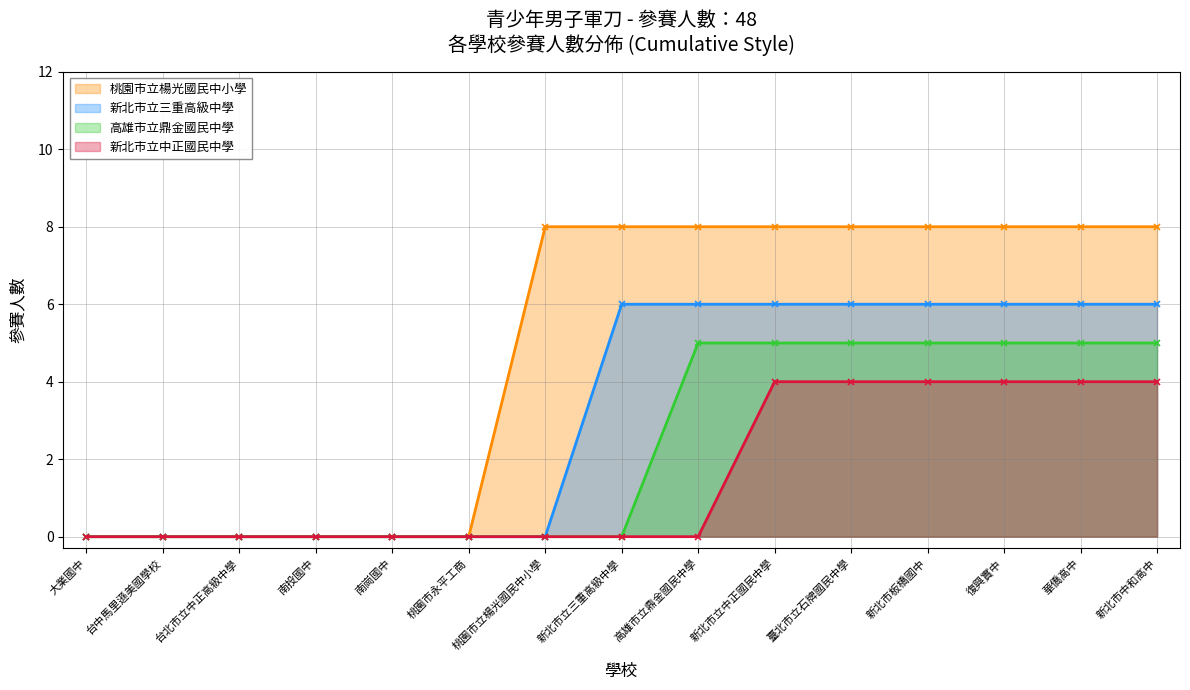

Is the value of 新北市立中正國民中學 at 7 greater than the value of 高雄市立鼎金國民中學 at 13?

No